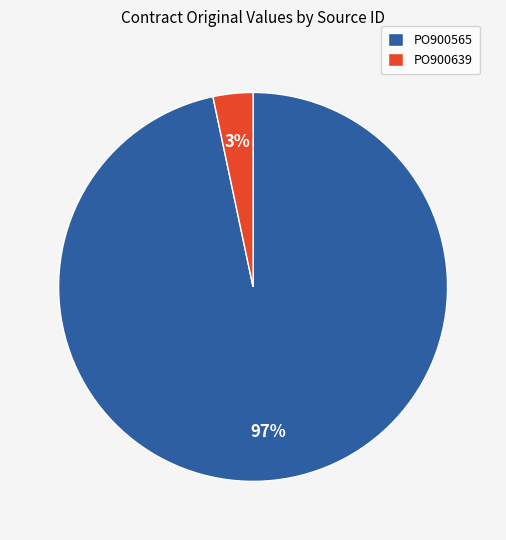

Is there any slice that represents more than half of the pie?

Yes